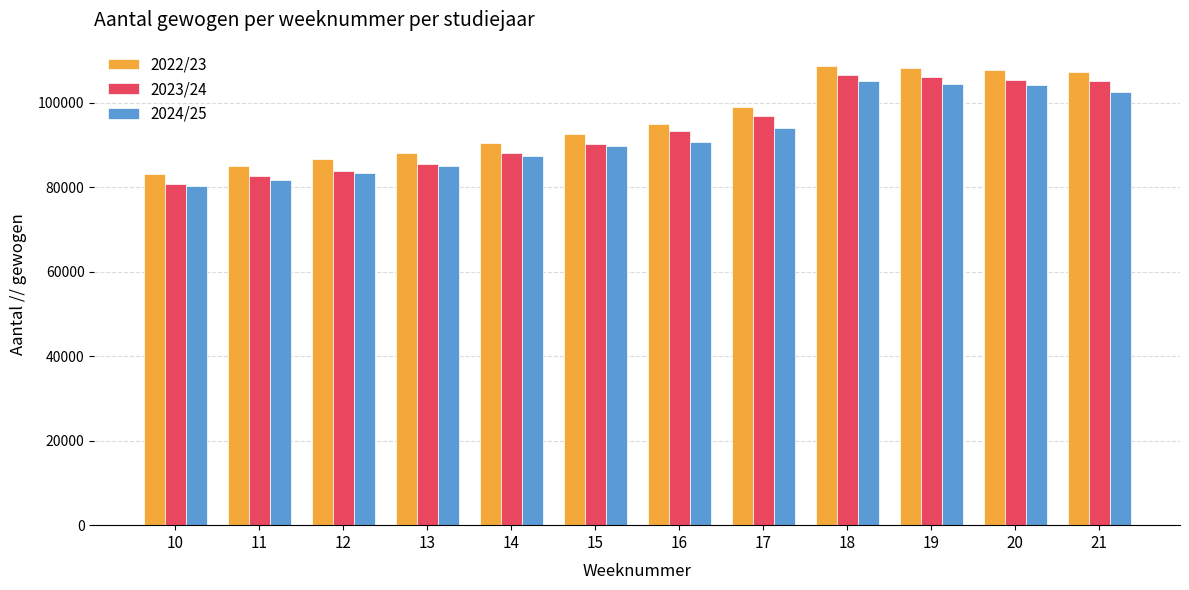

The value of 2022/23 at 10 is 83230. True or false?

True